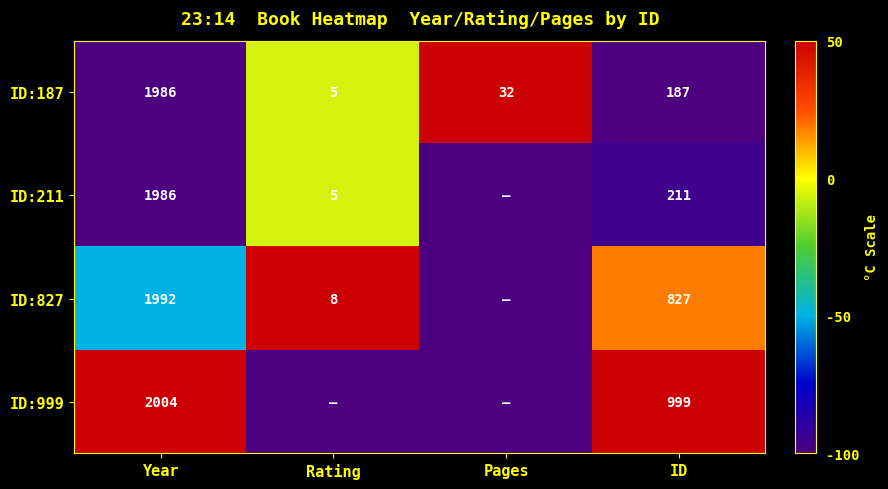

Which label corresponds to the largest value in the chart?

Pages